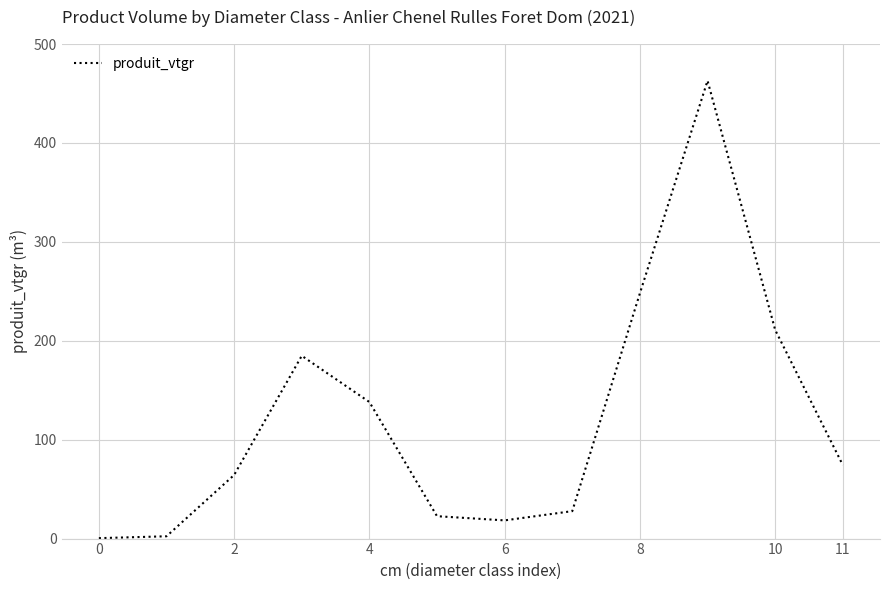

What is the difference between the maximum and minimum values?

462.5